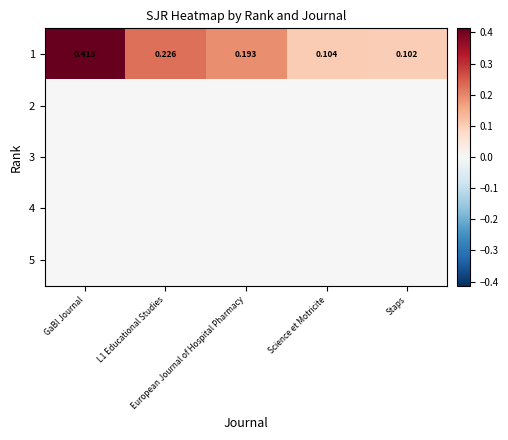

At how many categories does at least one series exceed 0?

5